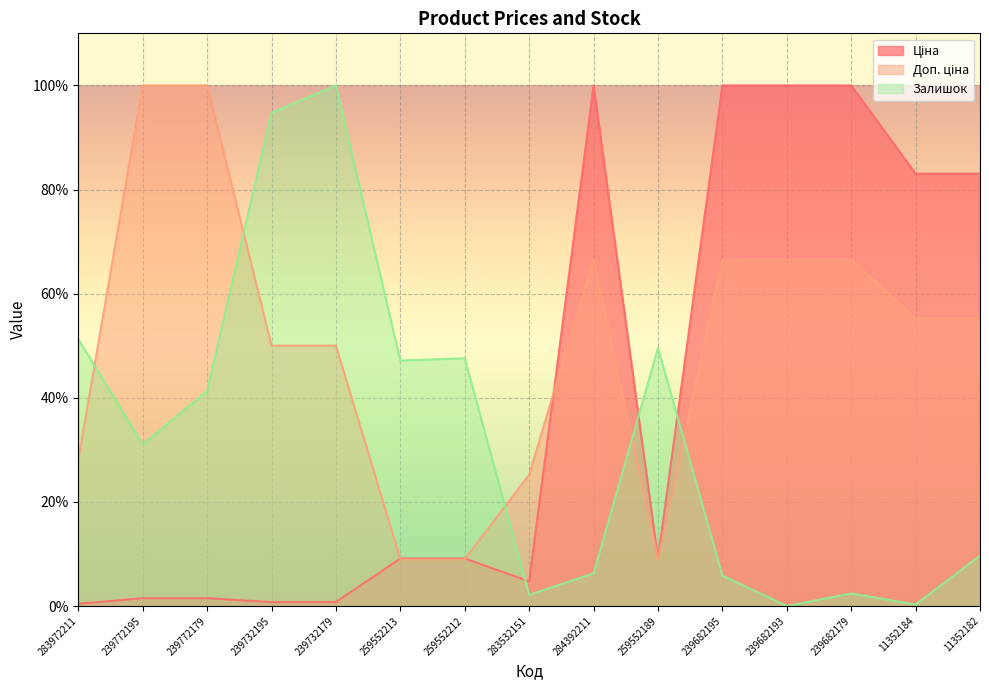

Is the value of Залишок at 259552189 greater than the value of Доп. ціна at 259552213?

Yes